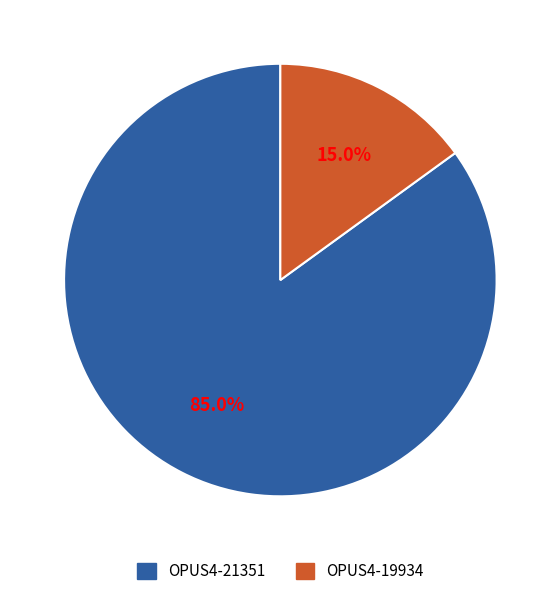

To the nearest percent, what percentage of the pie is OPUS4-19934?

15%